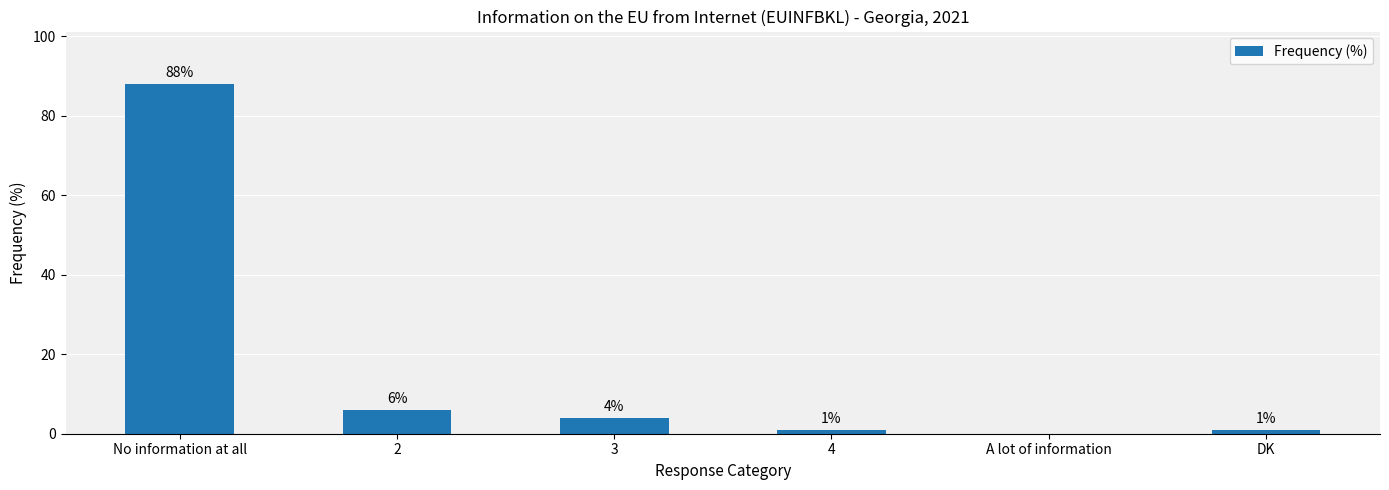

What is the change in value from No information at all to 4?

-87